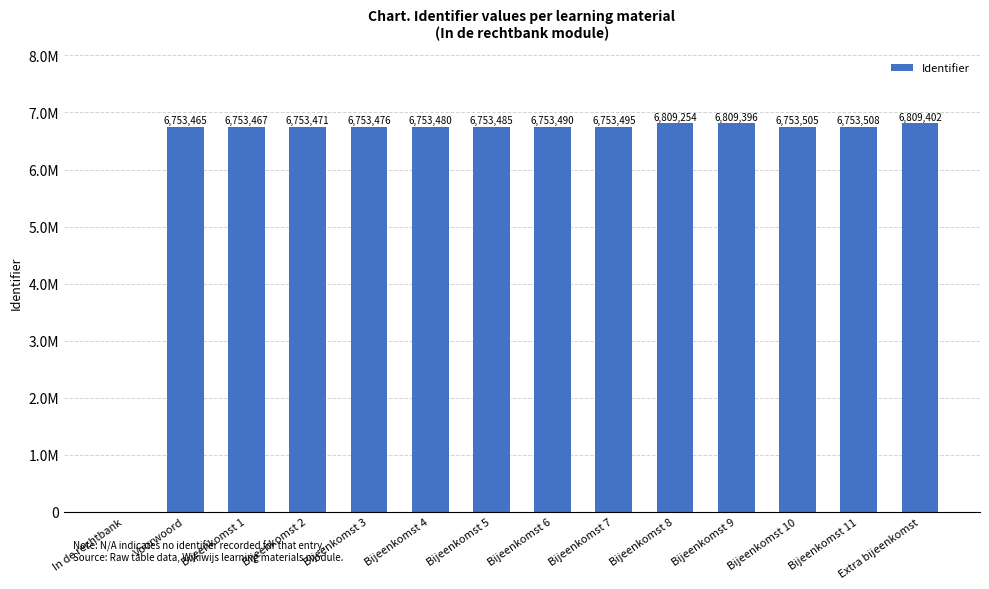

What is the change in value from Bijeenkomst 4 to Extra bijeenkomst?

+0.1